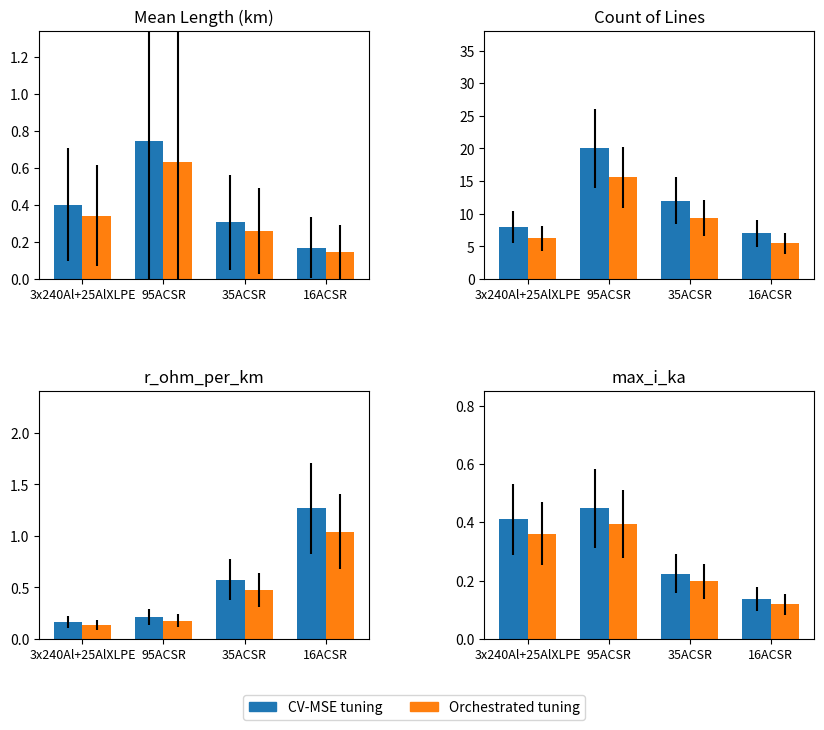

How many groups of bars are there?

4